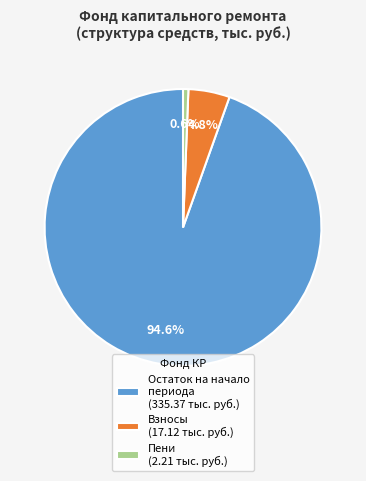

Does any single category account for the majority?

Yes